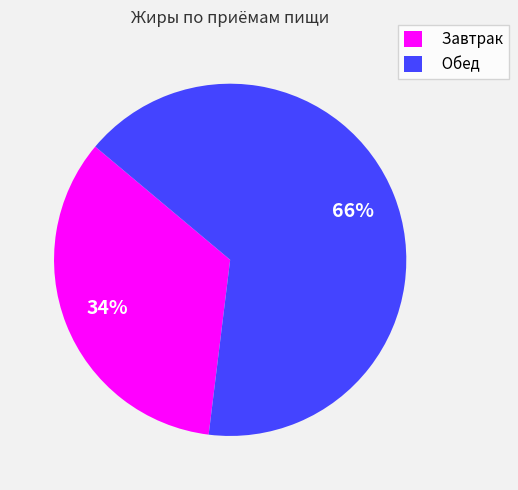

Count the number of slices in the pie.

2